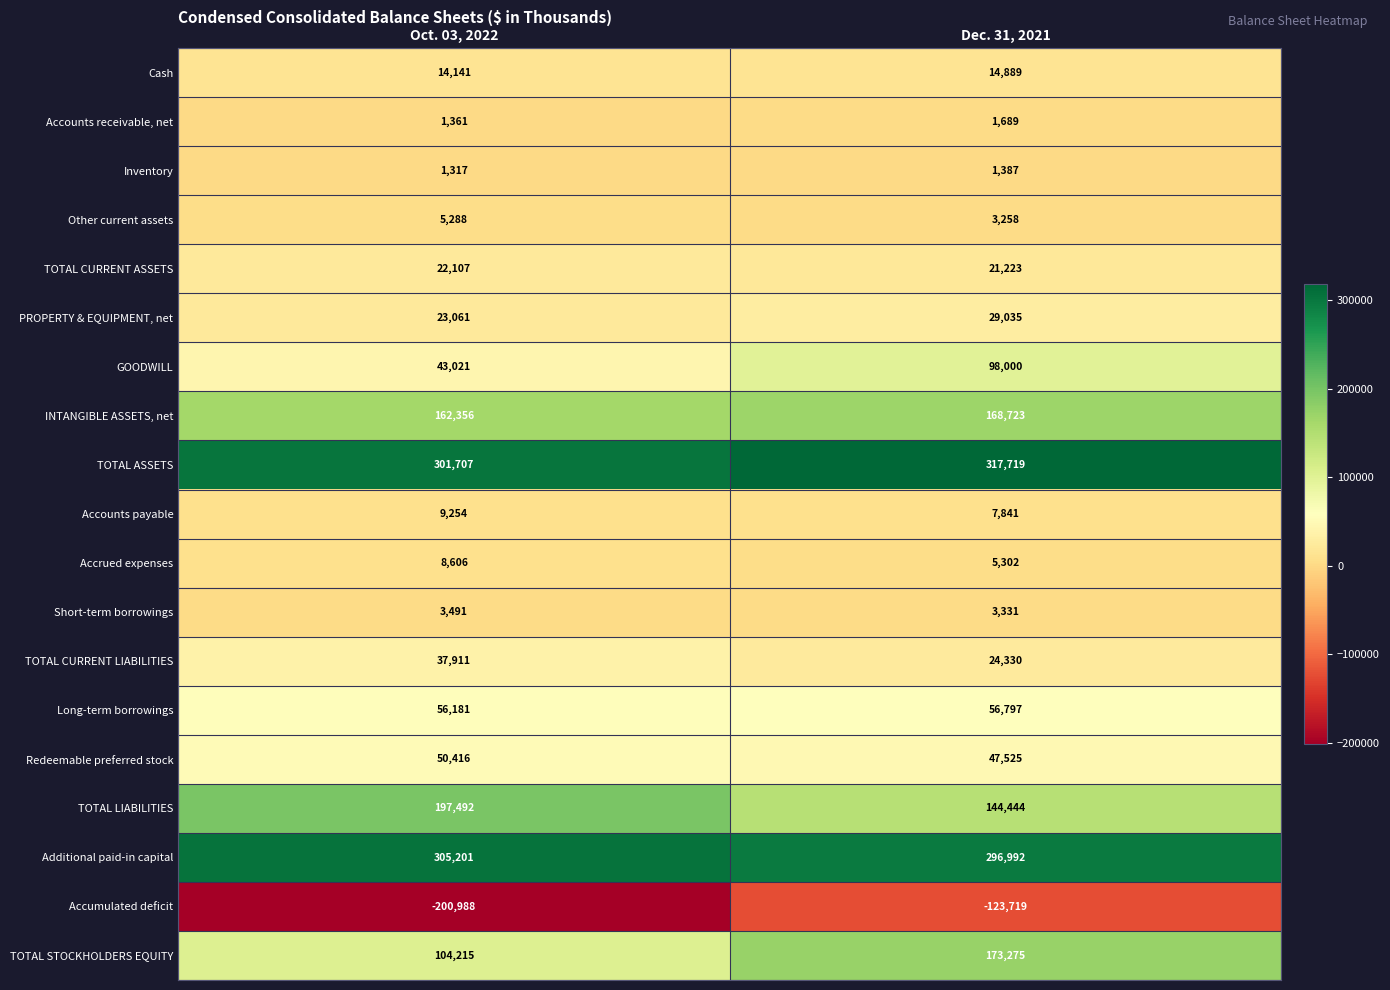

Rank the categories by Other current assets value from highest to lowest.

Oct. 03, 2022, Dec. 31, 2021